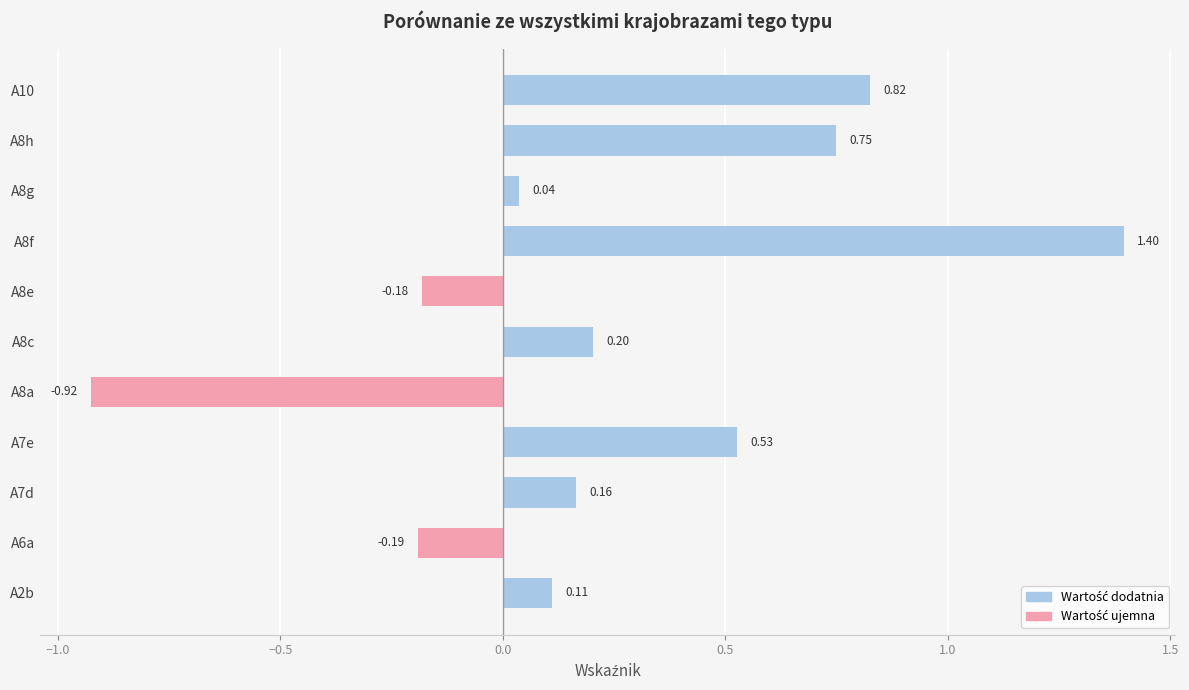

Which has a higher value, A2b or A8e?

A2b